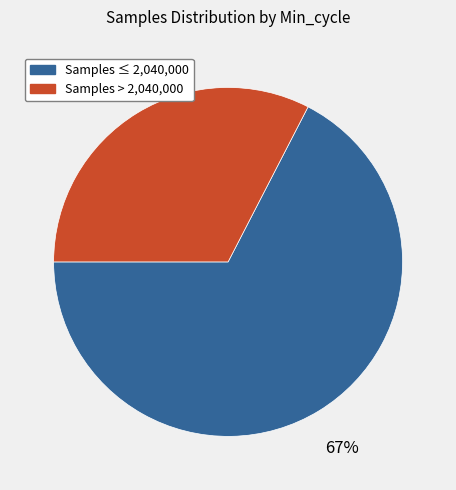

Is there any slice that represents more than half of the pie?

Yes